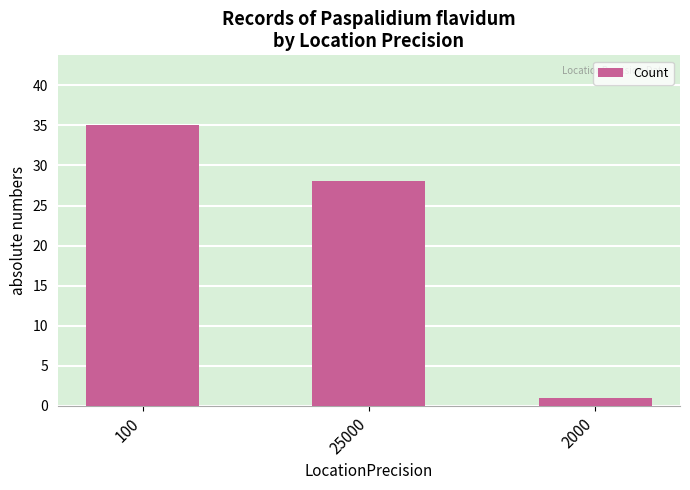

Where does the data first go above 28?

100